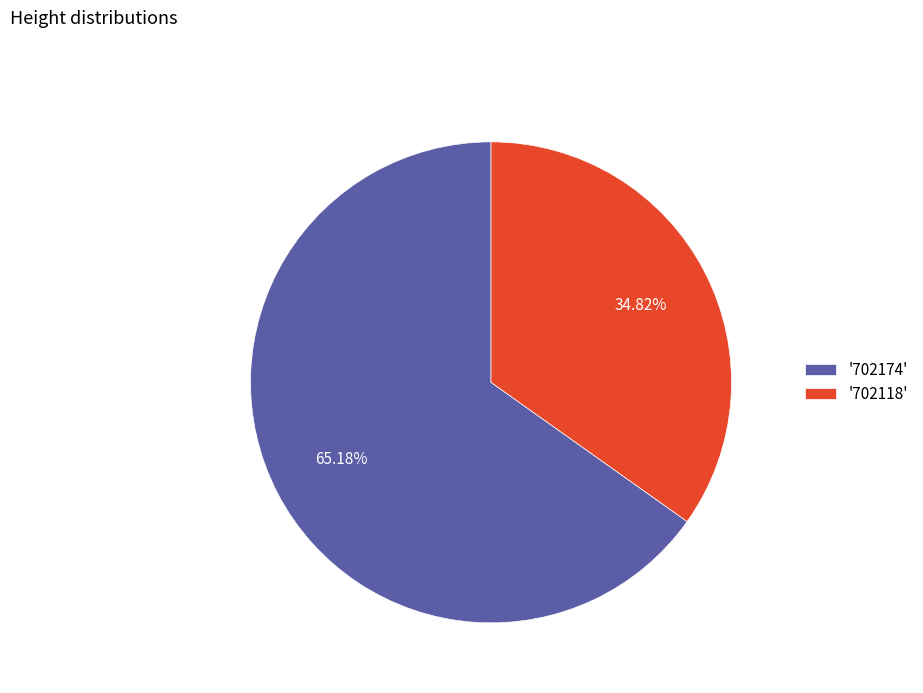

Is there any slice that represents more than half of the pie?

Yes